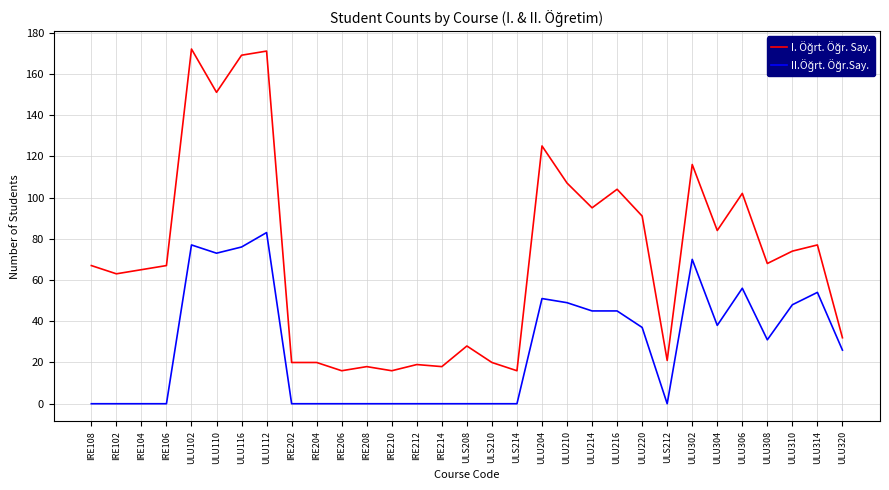

What position from the left is ULU216?

22